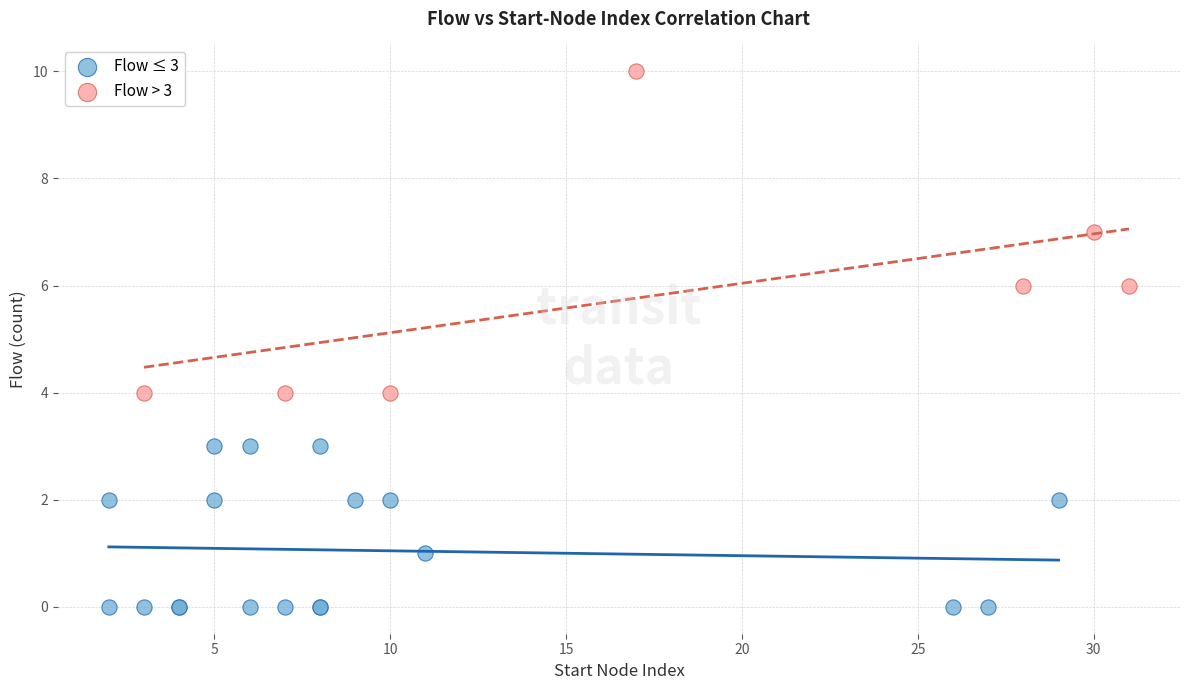

Which series has the largest Y range (max minus min)?

Flow > 3